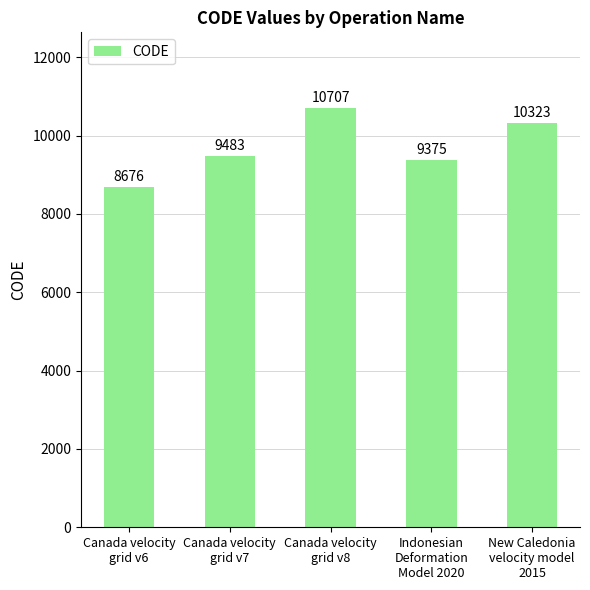

What is the label of the 4th bar from the right?

Canada velocity
grid v7